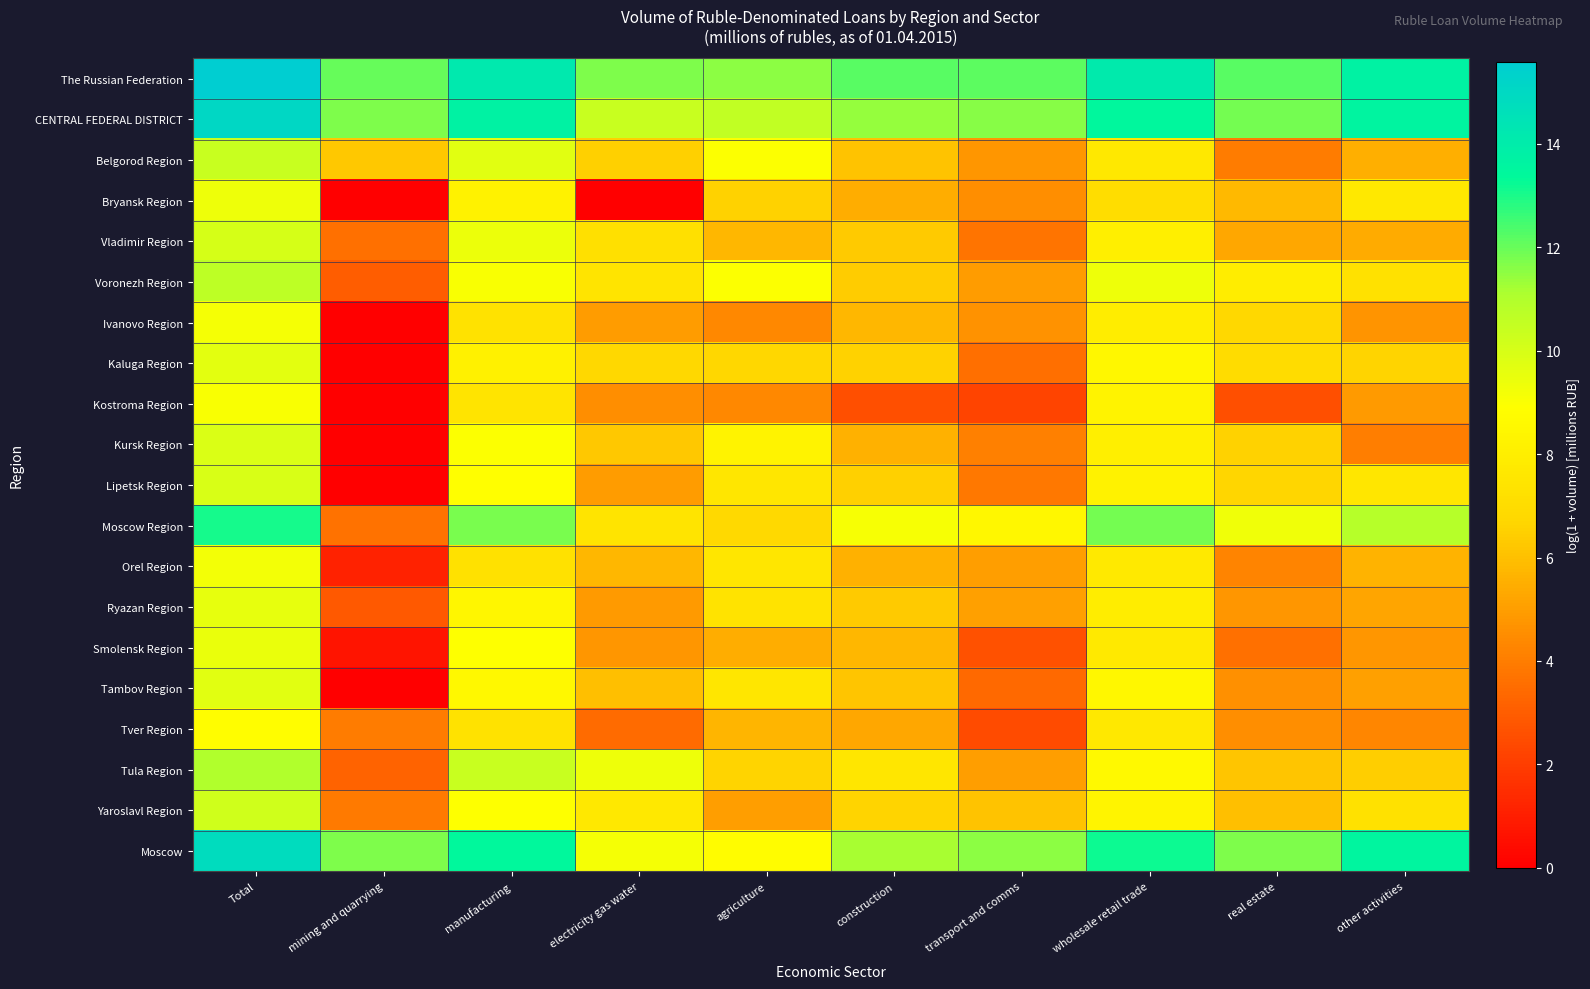

At how many categories does at least one series exceed 0?

10